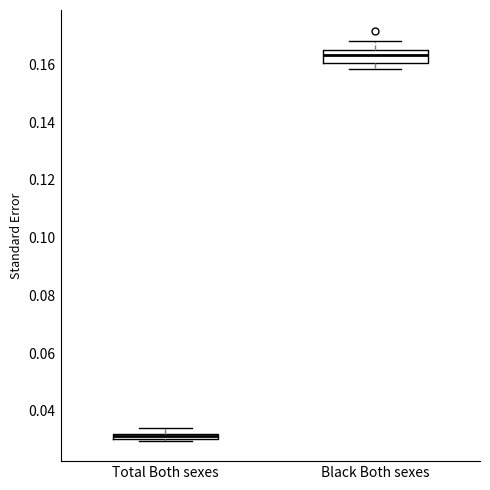

Where is the lower edge of the box for Black Both sexes on the y-axis? The values are not printed on the chart, so give them approximately, as read against the axis.

0.160